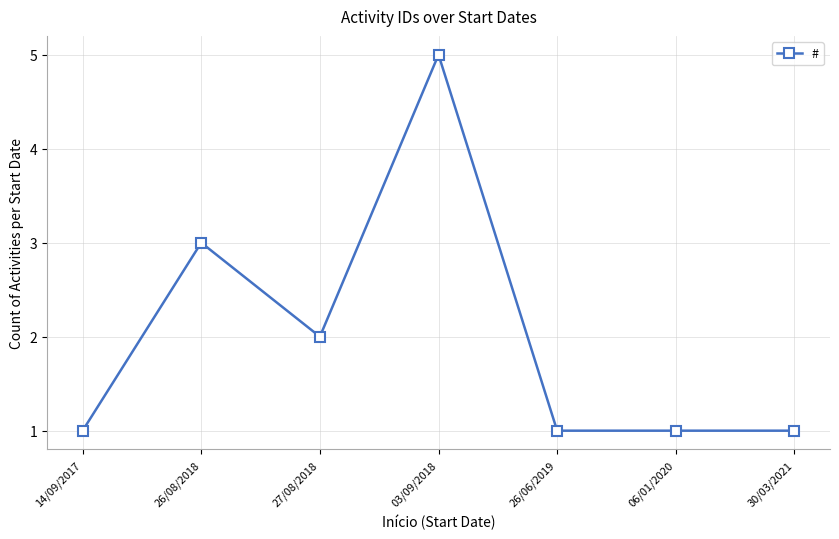

What is the sum of all values?

14